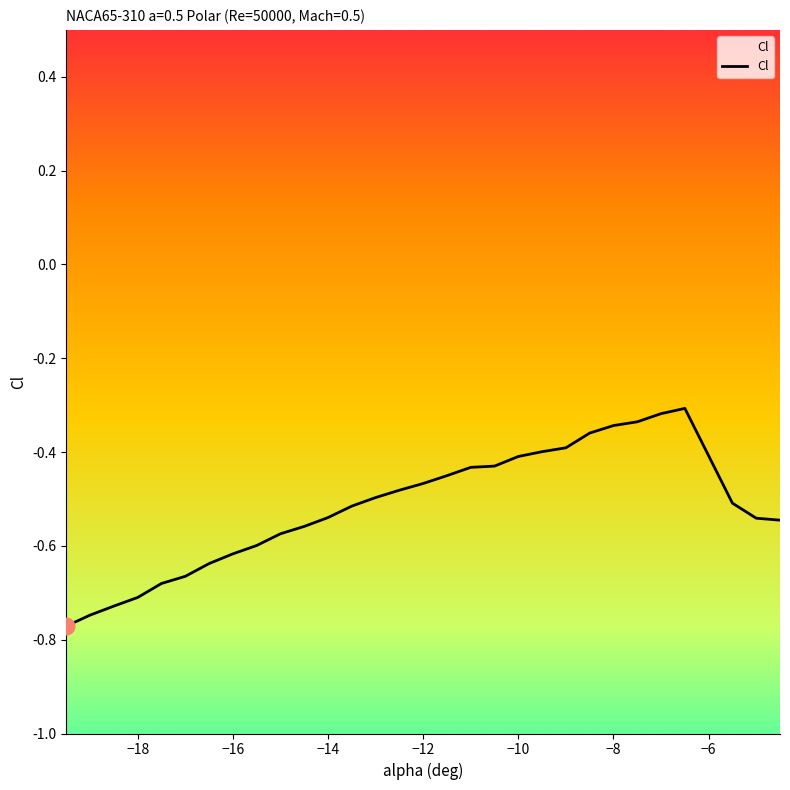

The value at −16 is -0.2. True or false?

False